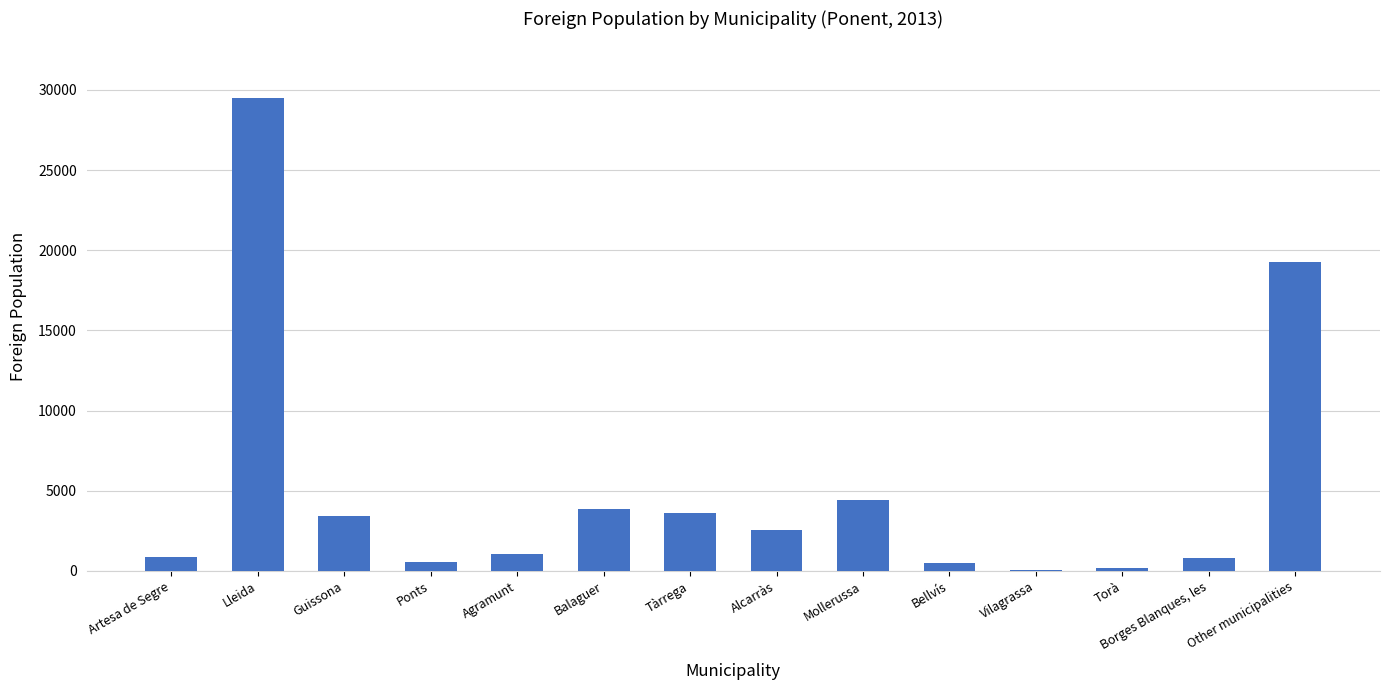

The chart shows a value of 1298 at Mollerussa. True or false?

False